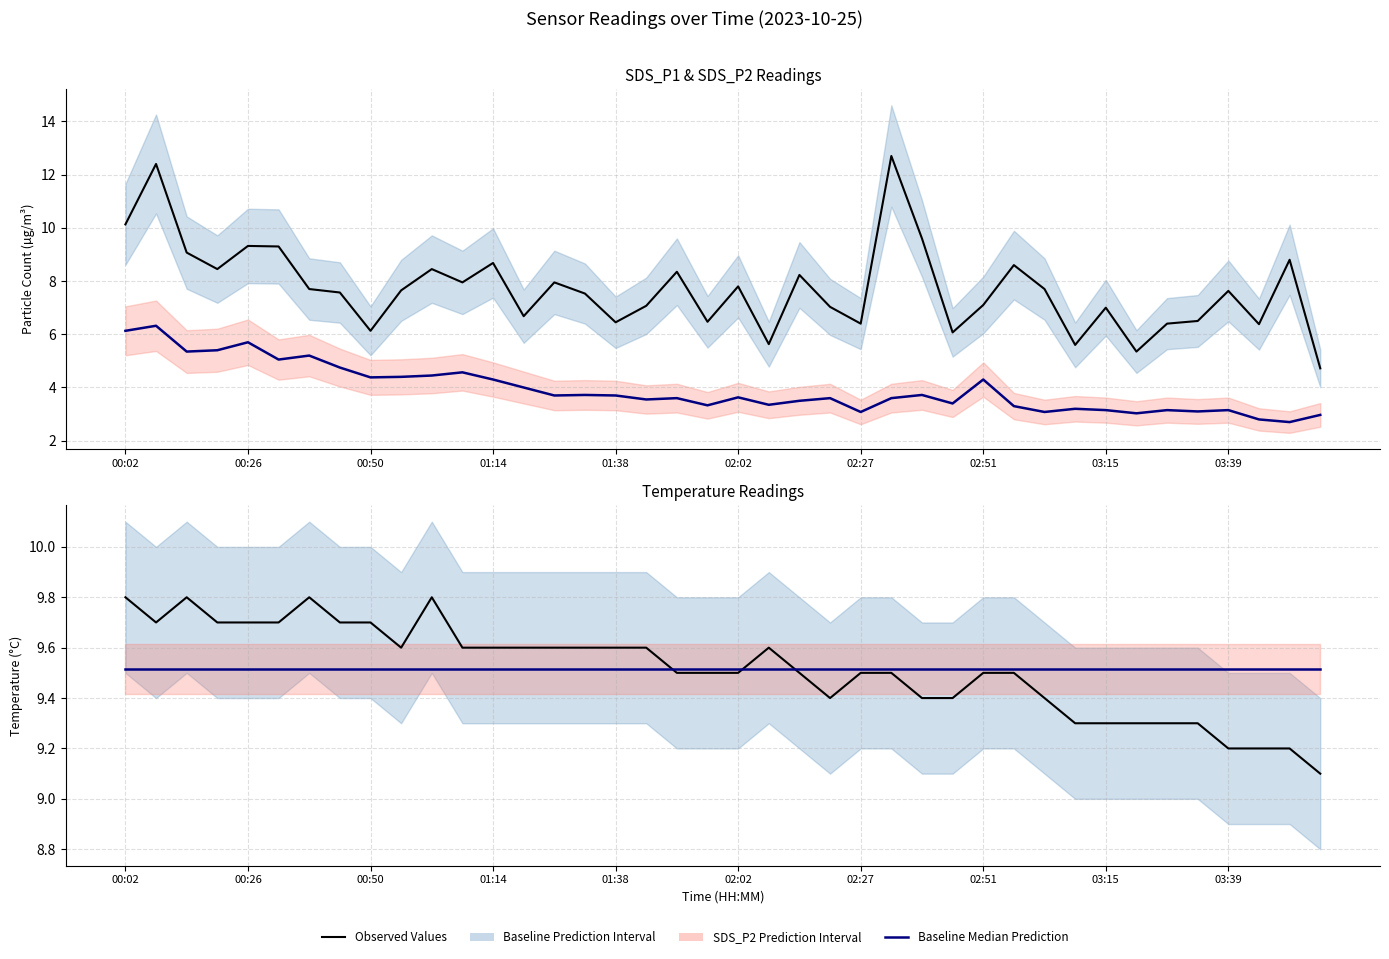

True or false: SDS_P1 and Temp intersect in this chart.

True